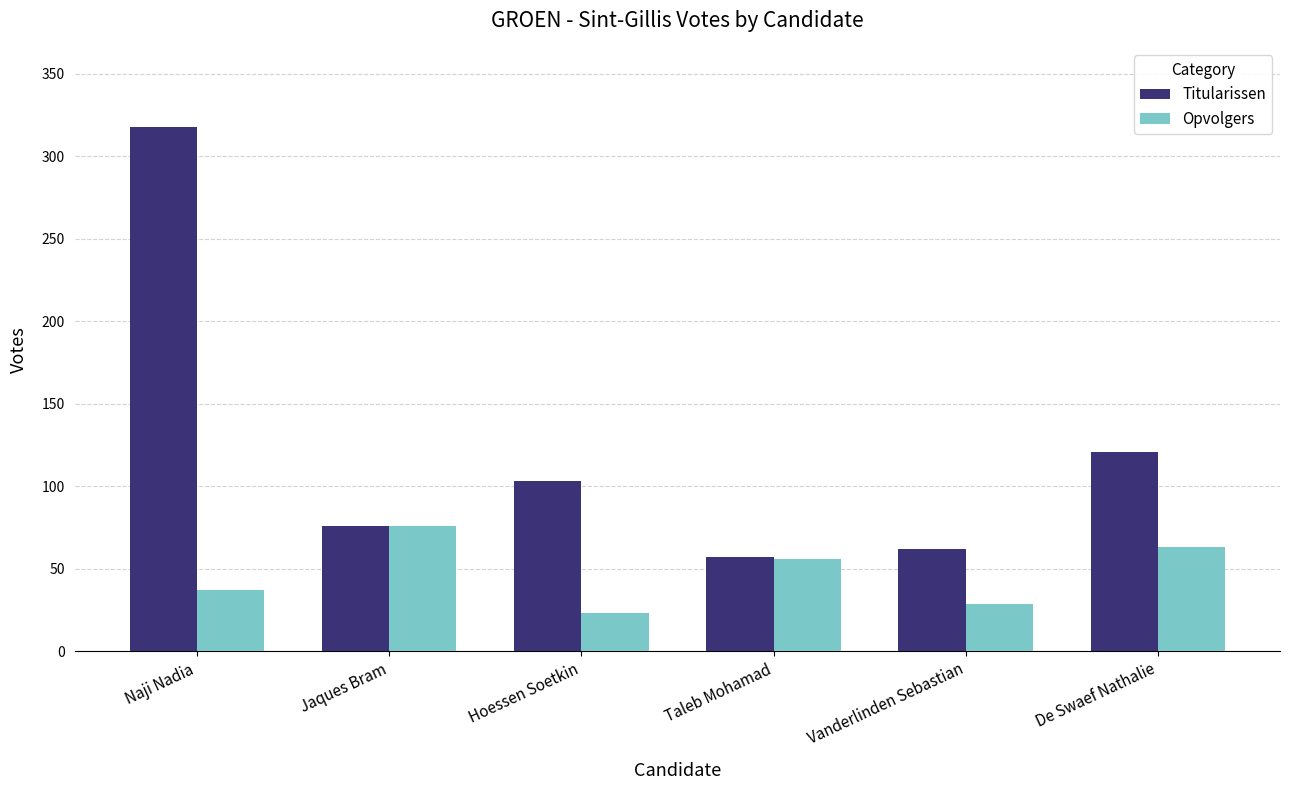

Reading left to right, transcribe all the data shown in this chart.

Titularissen: 318	76	103	57	62	121
Opvolgers: 37	76	23	56	29	63